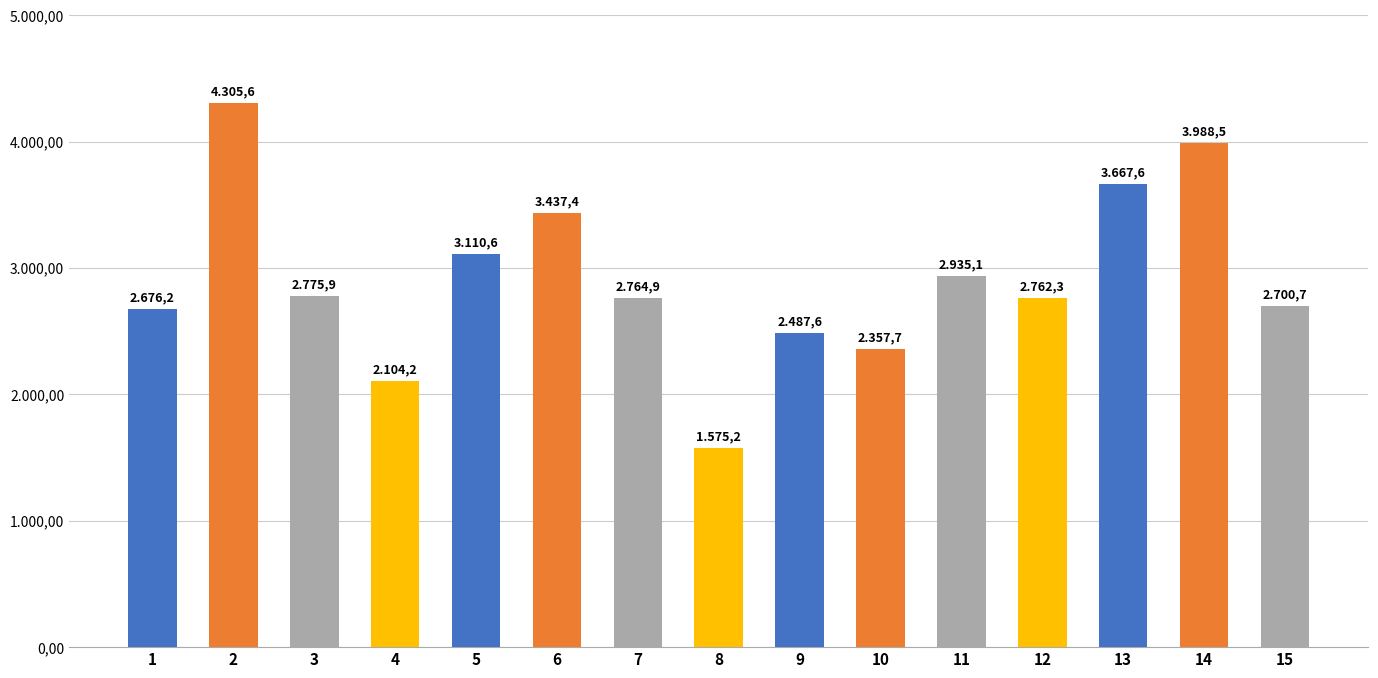

What is the maximum value shown in the chart?

4305.6